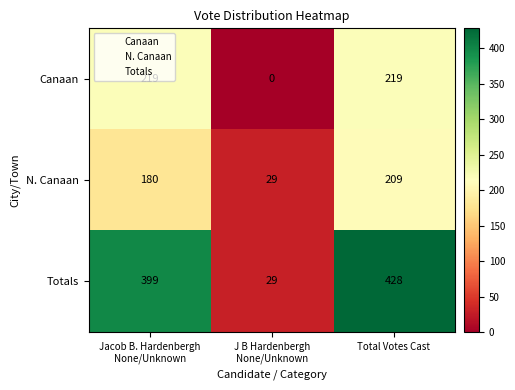

At which category does the chart reach its peak across all series?

Total Votes Cast